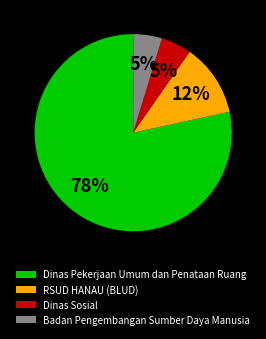

Is it true that Dinas Pekerjaan Umum dan Penataan Ruang is 10% of the pie?

False